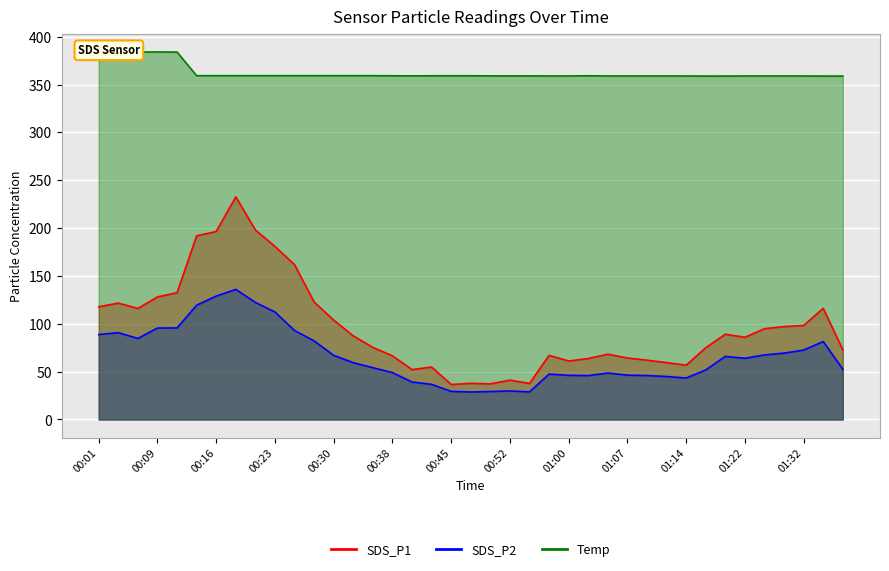

How many values in the SDS_P2 series exceed 59?

20